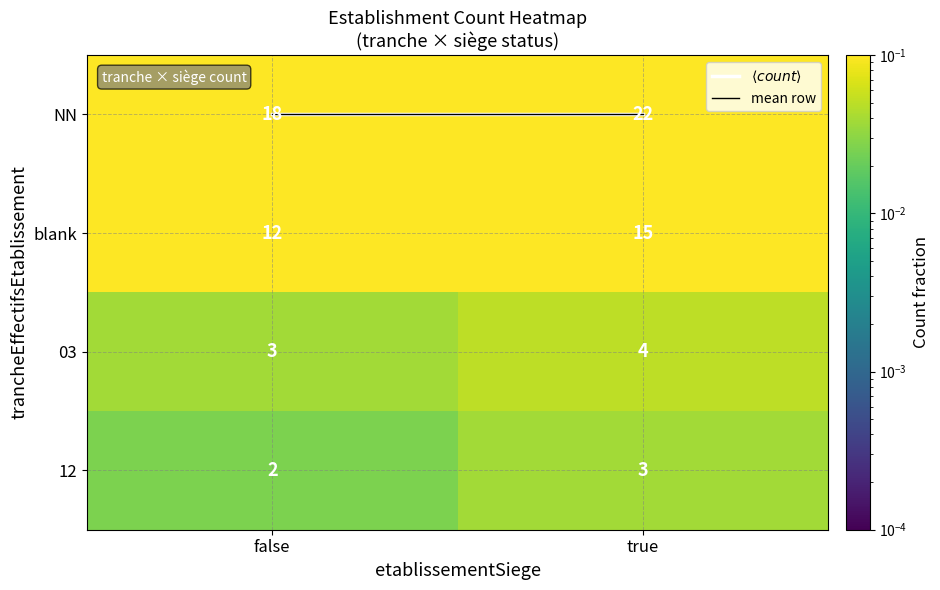

Which series has the largest total across all categories?

NN